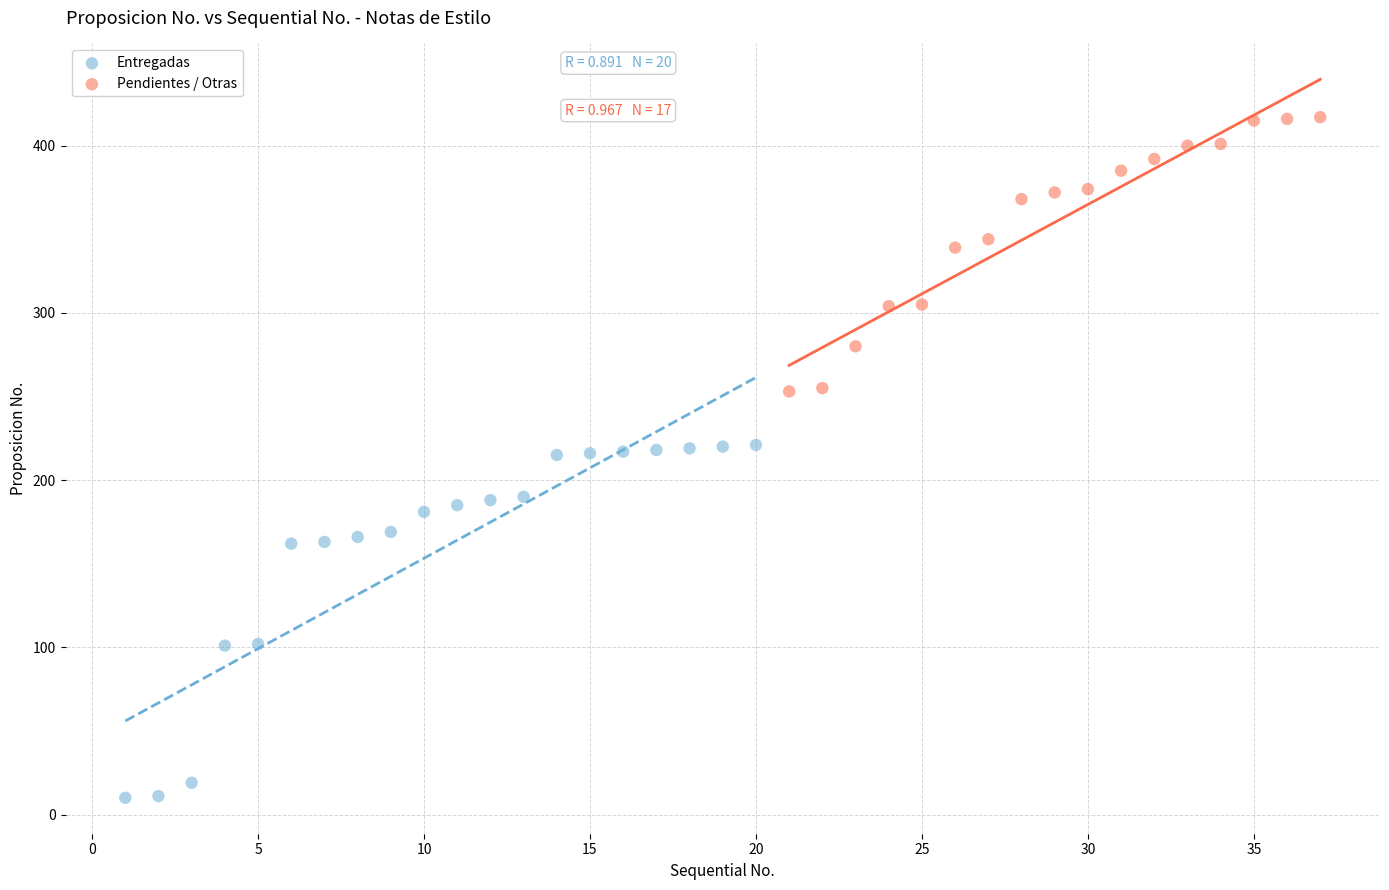

Which series reaches the maximum Y coordinate?

Pendientes / Otras